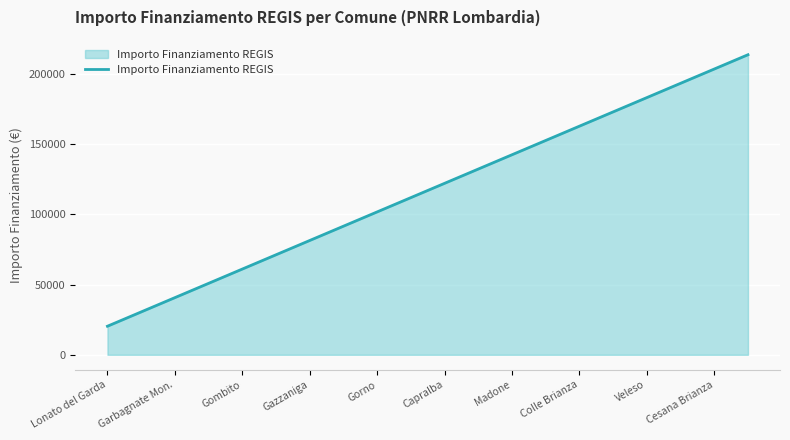

What is the greatest value displayed?

213612